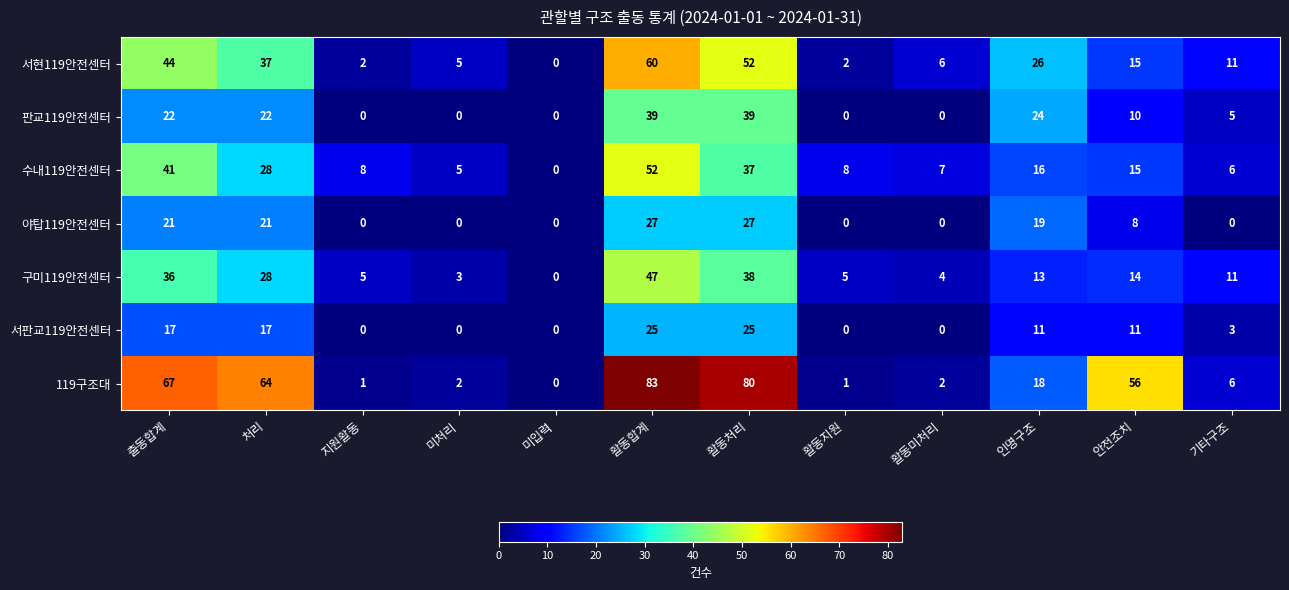

Is the value of 판교119안전센터 at 활동합계 greater than the value of 119구조대 at 활동처리?

No